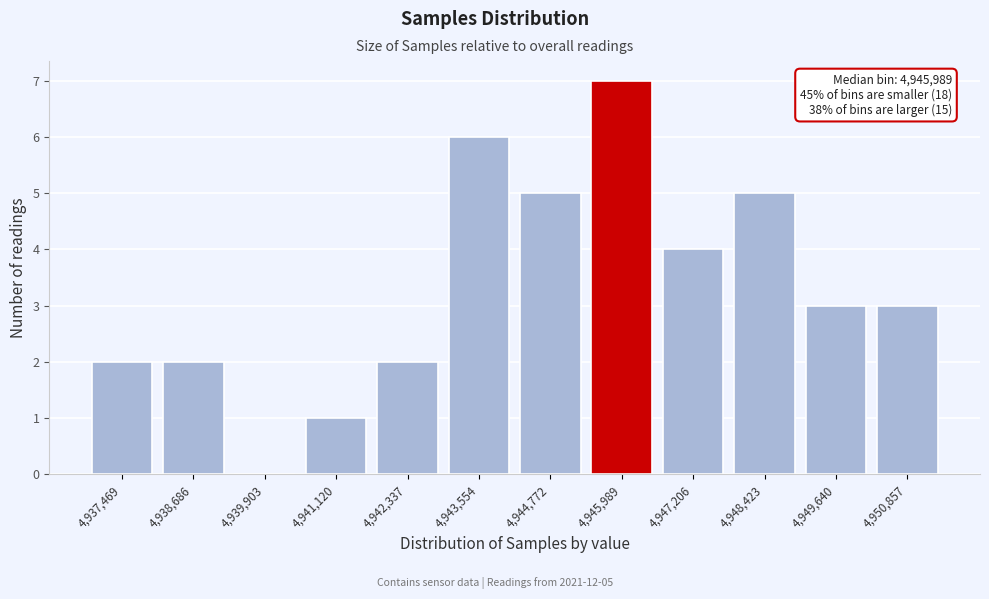

Reading left to right, what are all the values shown in this chart?

4,937,469=2	4,938,686=2	4,939,903=0	4,941,120=1	4,942,337=2	4,943,554=6	4,944,772=5	4,945,989=7	4,947,206=4	4,948,423=5	4,949,640=3	4,950,857=3